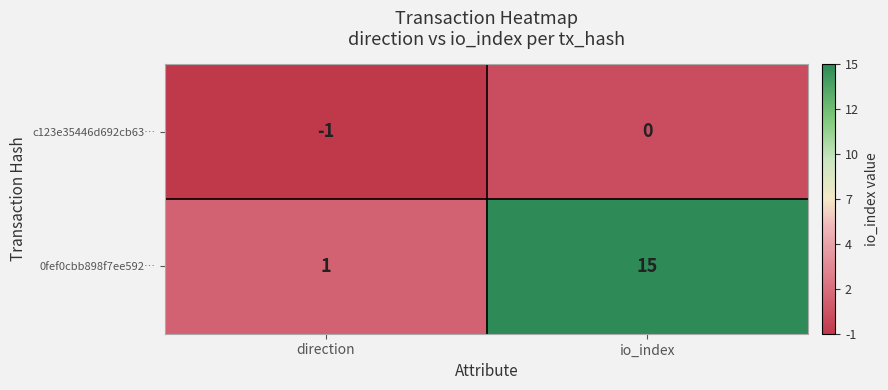

Which series has the largest range (max minus min)?

0fef0cbb898f7ee592…